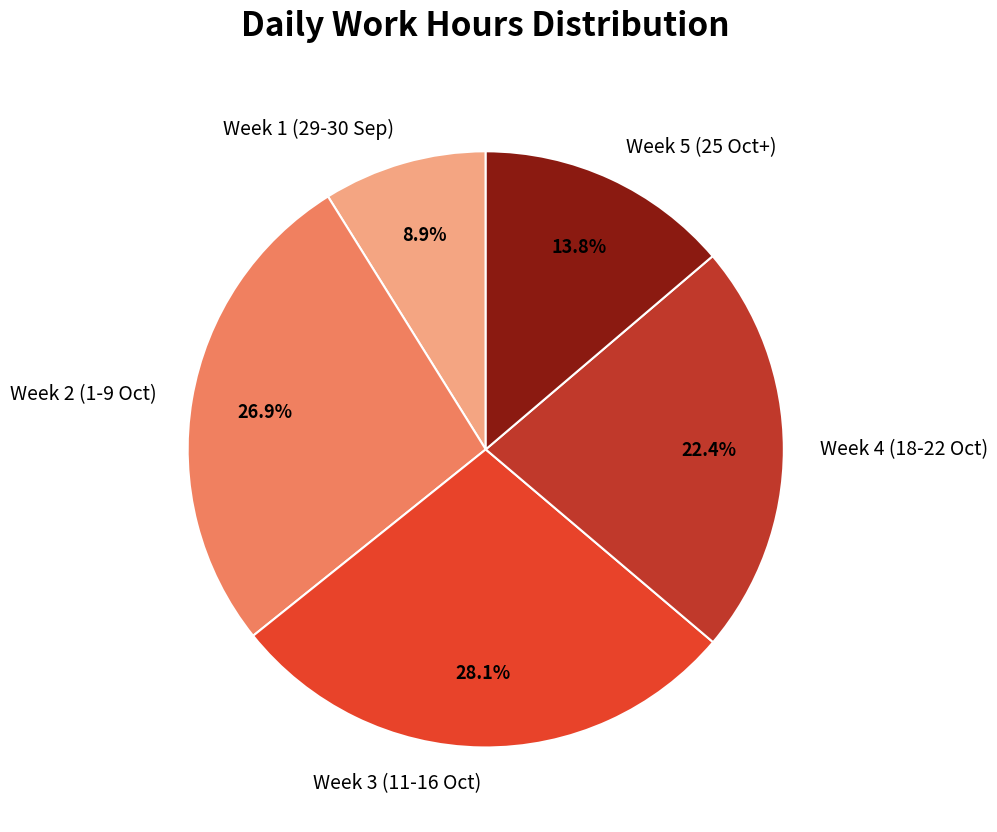

Which has a higher value, Week 3 (11-16 Oct) or Week 4 (18-22 Oct)?

Week 3 (11-16 Oct)